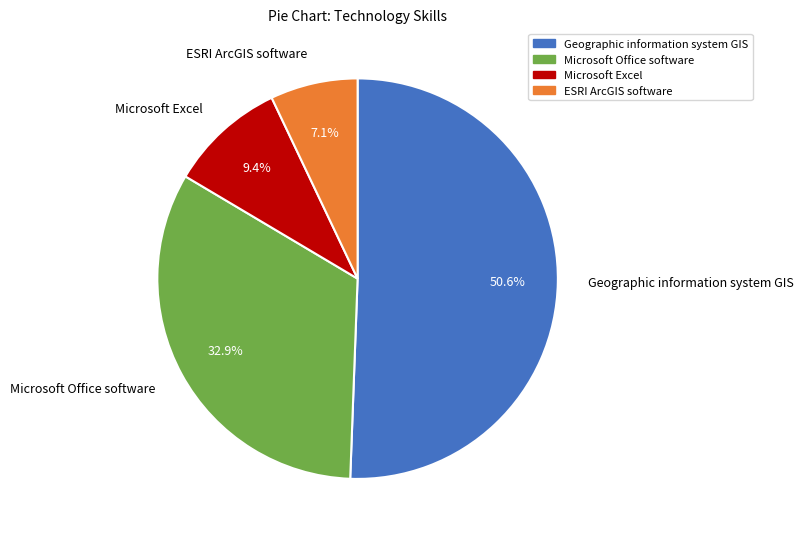

To the nearest percent, what is the difference between the largest and smallest slice percentages?

44%